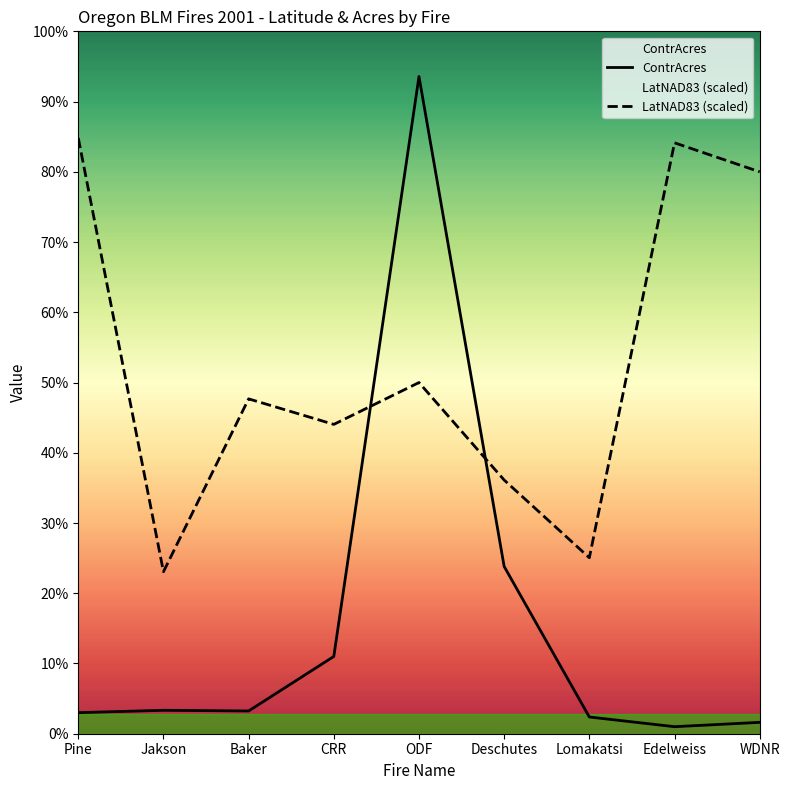

Which category has the lowest value in the ContrAcres series?

Edelweiss